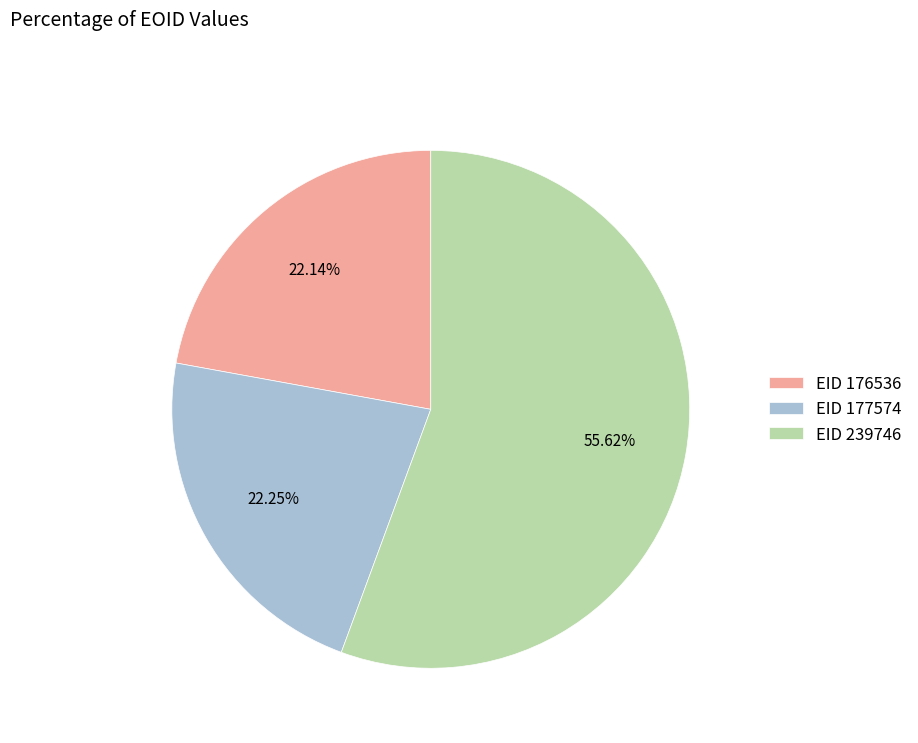

Which category has the biggest portion of the pie?

EID 239746